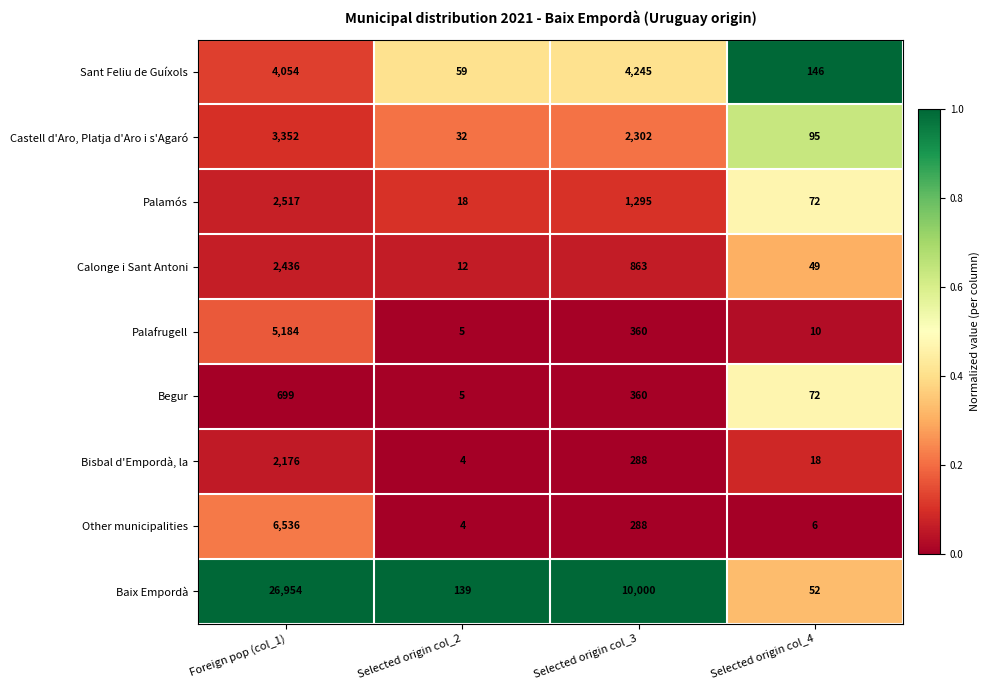

Which category has the lowest value across all series?

Selected origin col_2